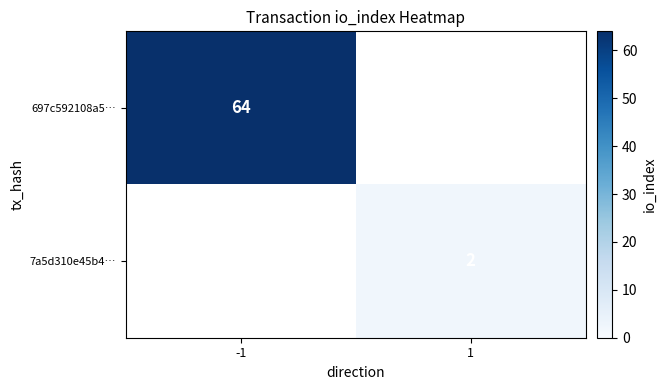

The 7a5d310e45b4… series shows 1 at 1. True or false?

False